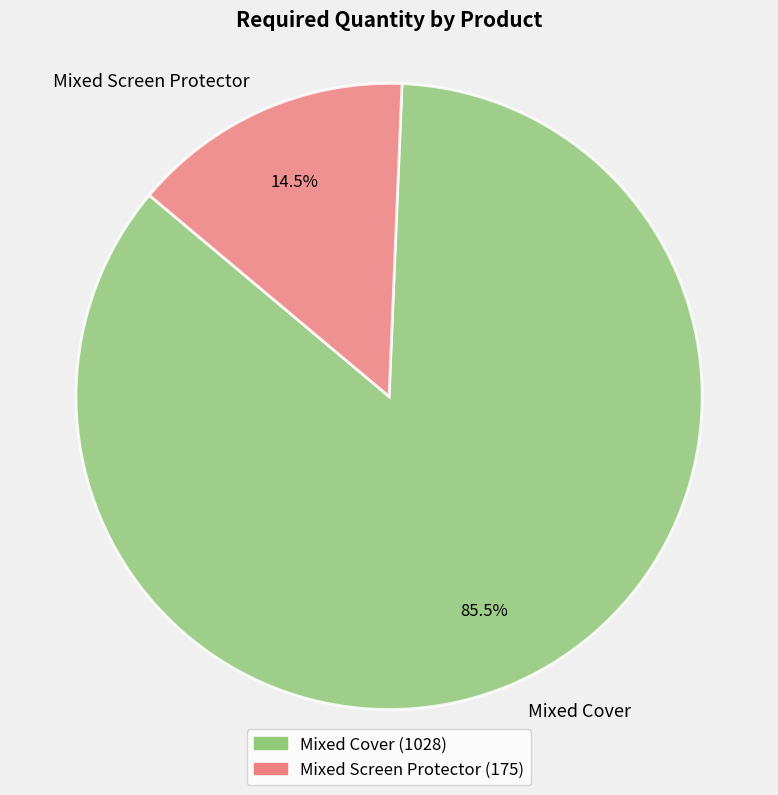

Does Mixed Screen Protector represent more than half of the total?

No